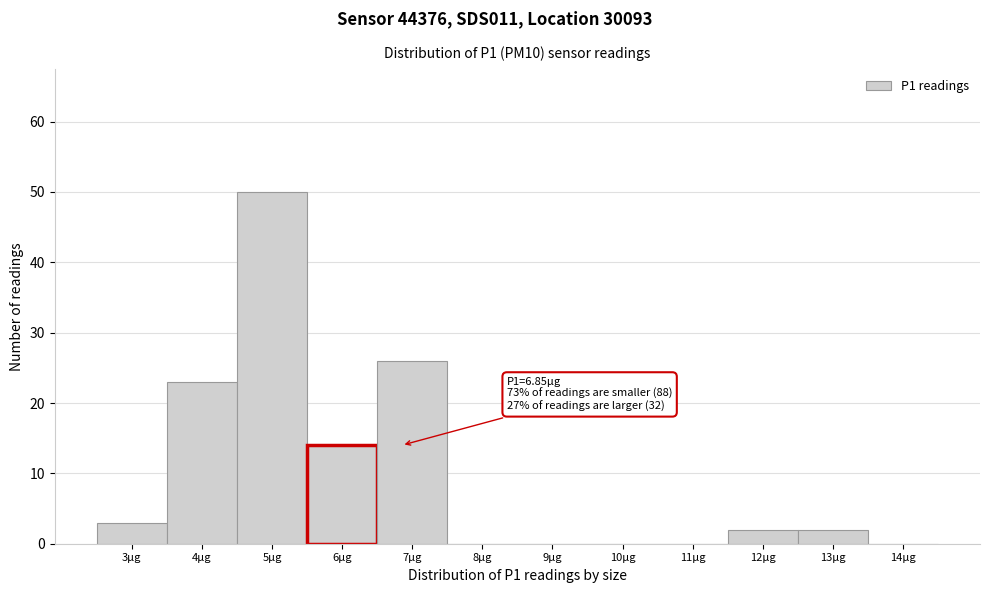

Reading left to right, extract all data points from this chart.

3µg=3	4µg=23	5µg=50	6µg=14	7µg=26	8µg=0	9µg=0	10µg=0	11µg=0	12µg=2	13µg=2	14µg=0